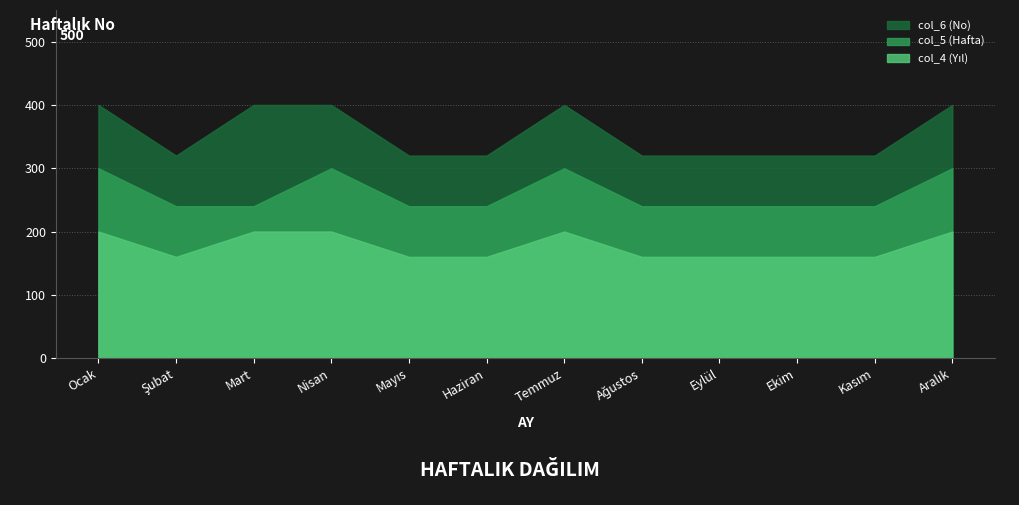

What is the sum of all col_6 (No) values?

4240